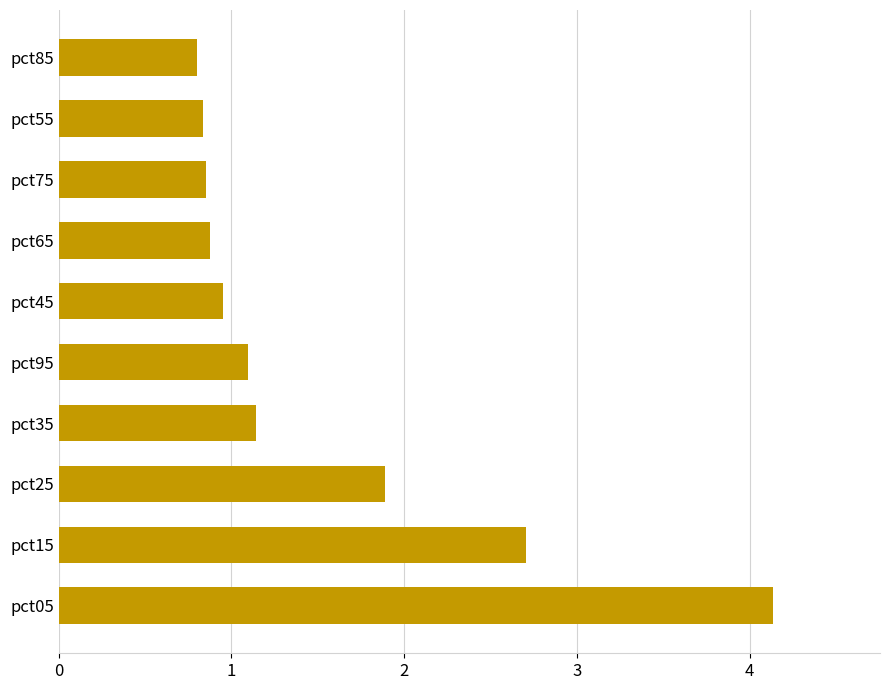

Are the bars grouped side by side (vs. stacked)?

No